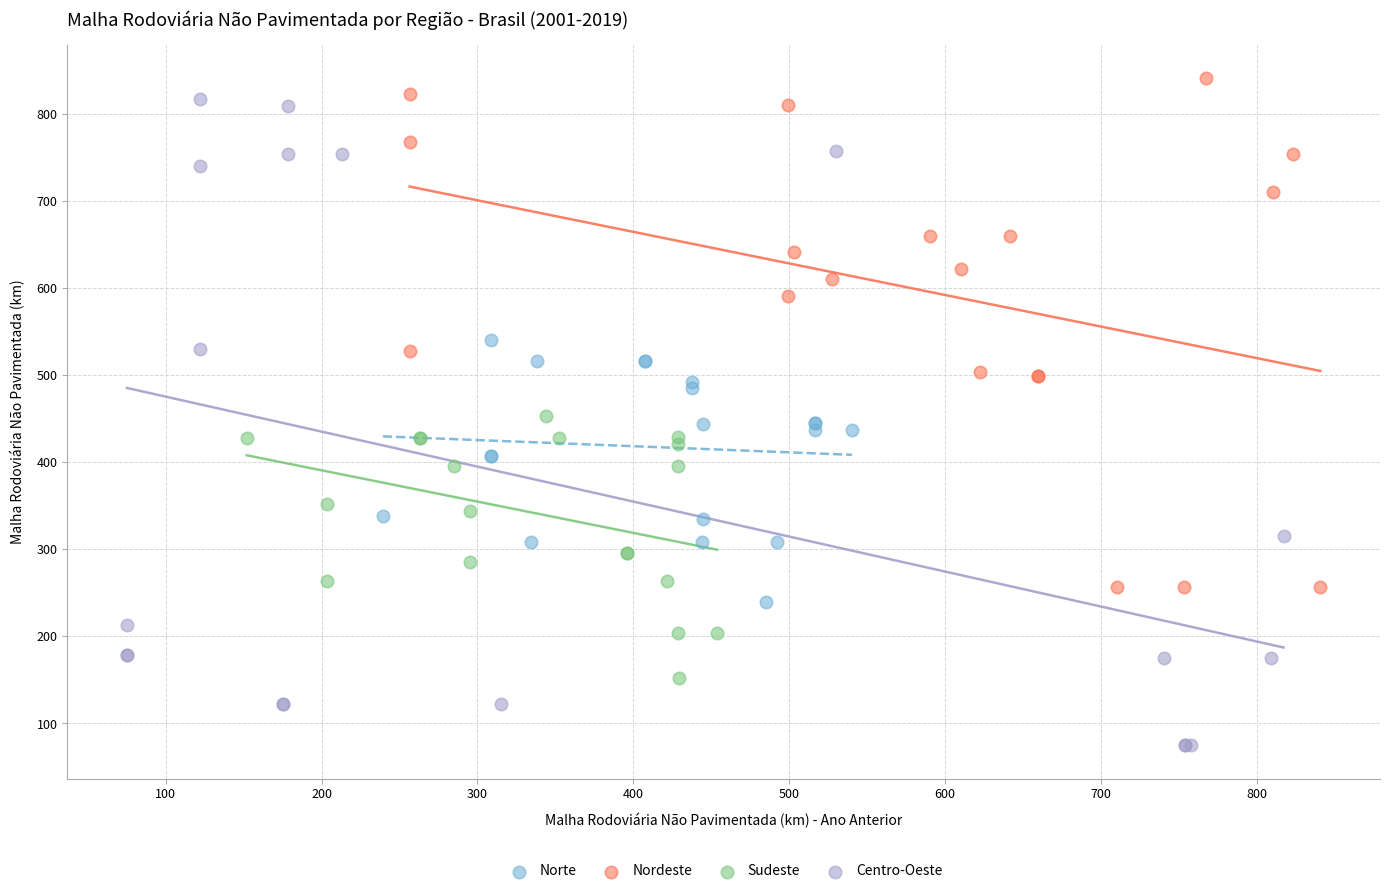

Which series reaches the maximum Y coordinate?

Nordeste